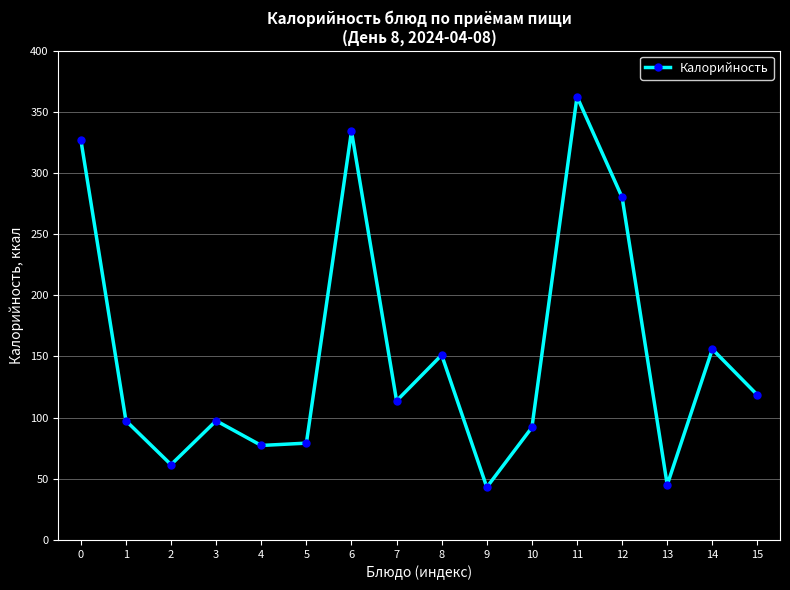

What is the sum of the values at 10 and 7?

205.8